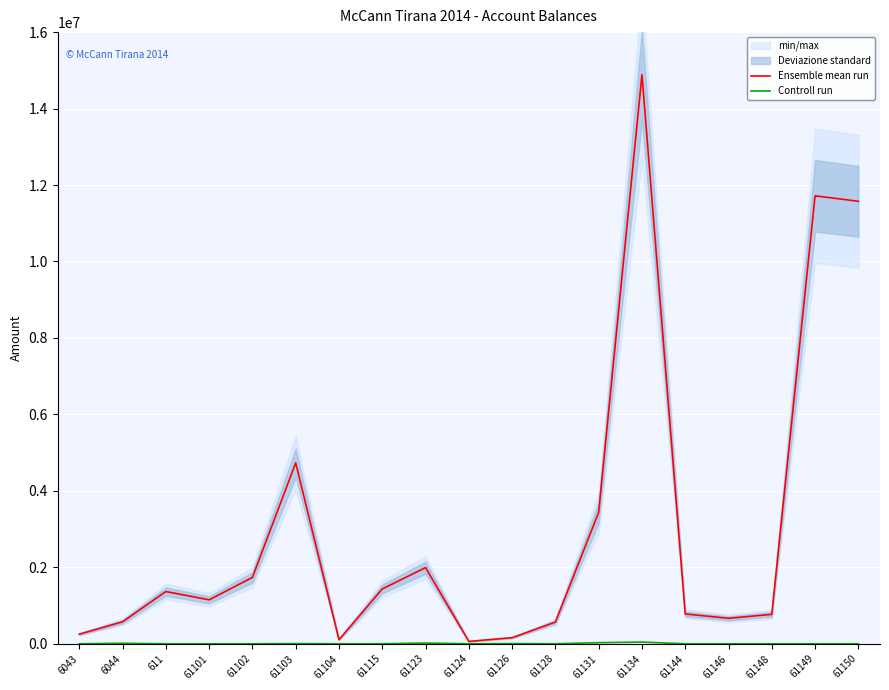

What is the value of the Ensemble mean run point at the 6th from the left?

4731146.9